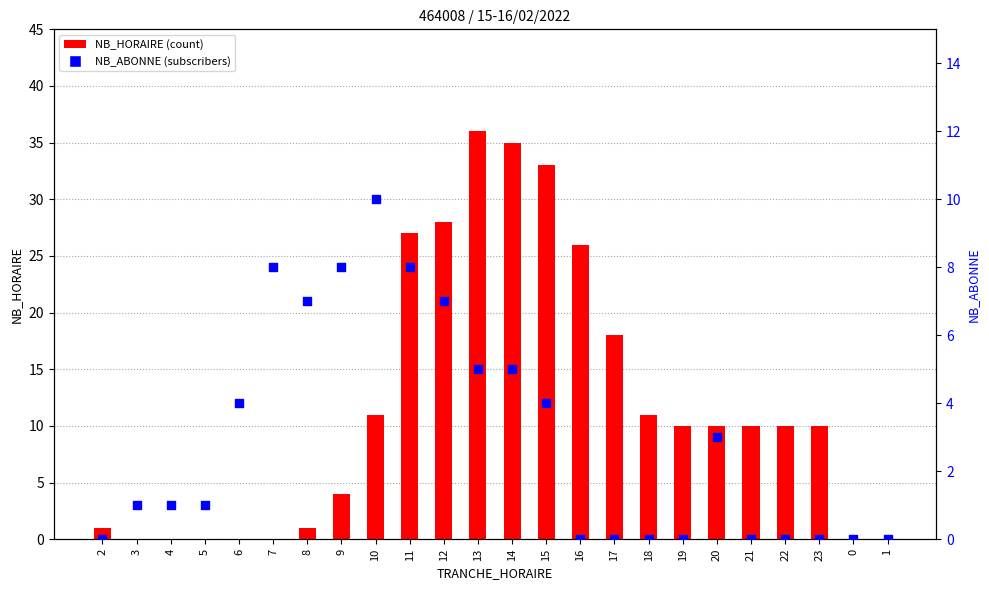

Which series reaches the minimum Y coordinate?

NB_HORAIRE (count)